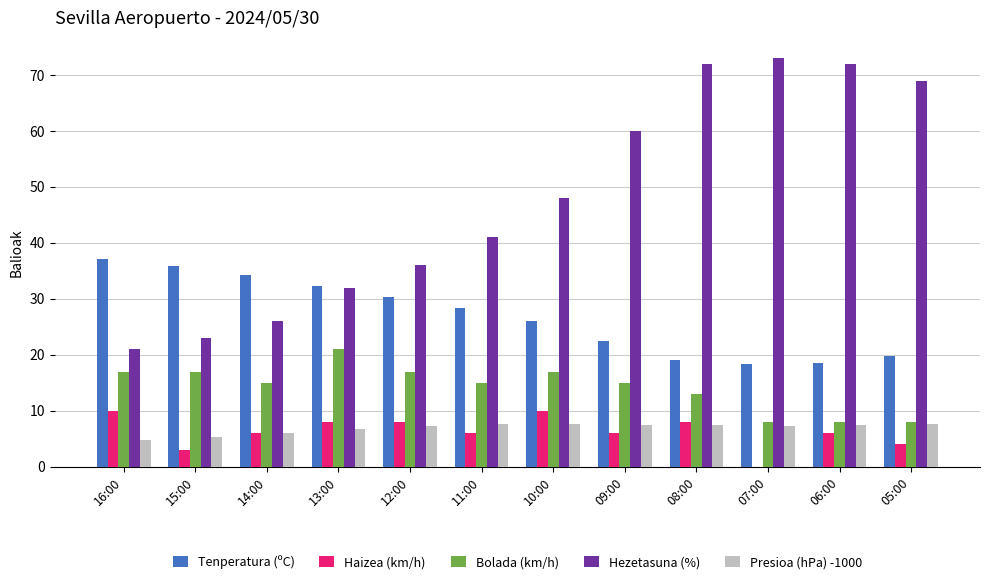

Count the number of categories in the chart.

12